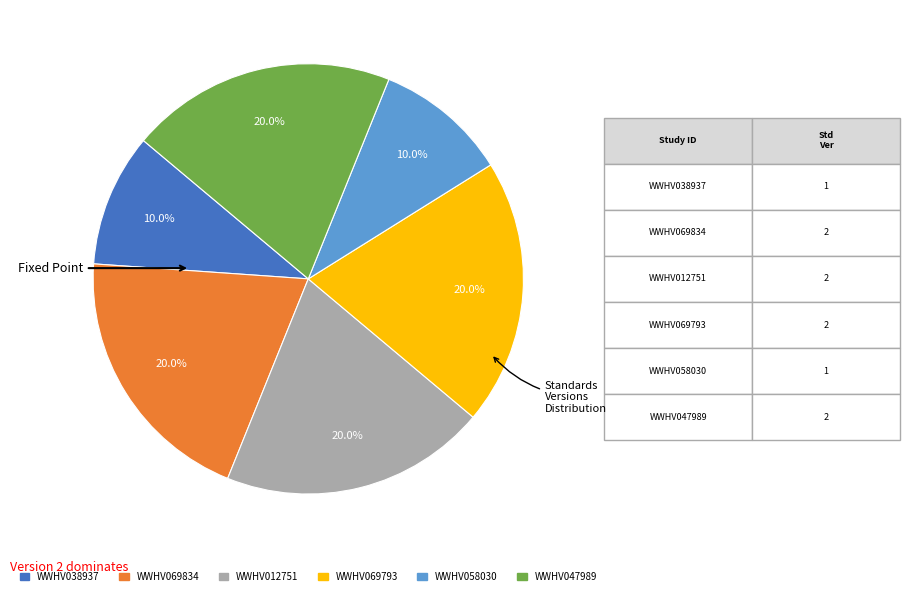

The WWHV069793 slice represents 20% of the pie. True or false?

True